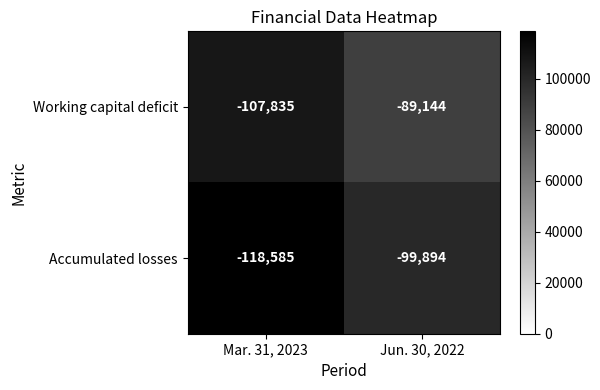

Reading right to left, extract all data points from this chart.

Working capital deficit: -89144	-107835
Accumulated losses: -99894	-118585